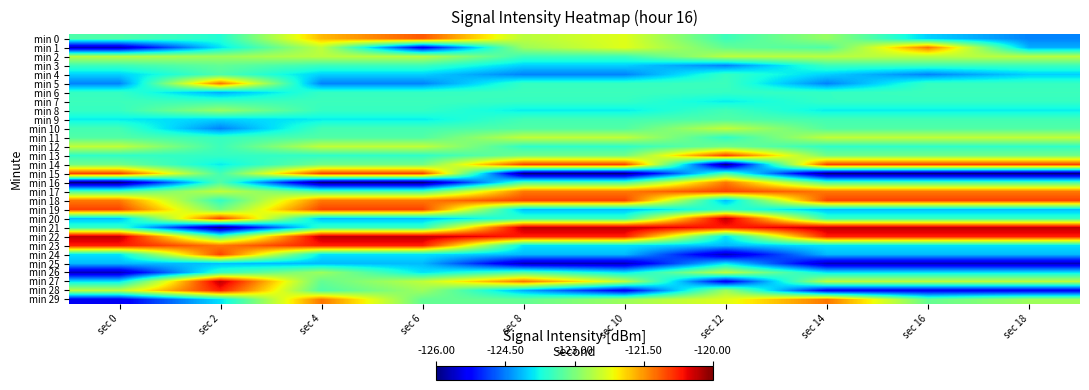

Rank the series at sec 12 from lowest to highest value.

min 14, min 24, min 27, min 3, min 23, min 18, min 22, min 25, min 7, min 11, min 4, min 6, min 19, min 5, min 0, min 8, min 15, min 9, min 1, min 12, min 28, min 2, min 26, min 10, min 29, min 16, min 17, min 13, min 21, min 20